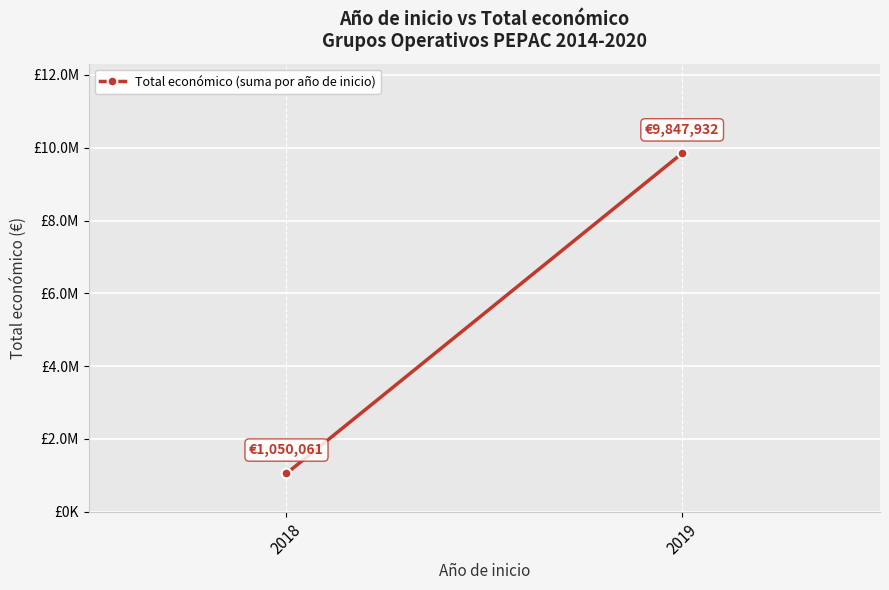

What is the change in value from 2018 to 2019?

+8797871